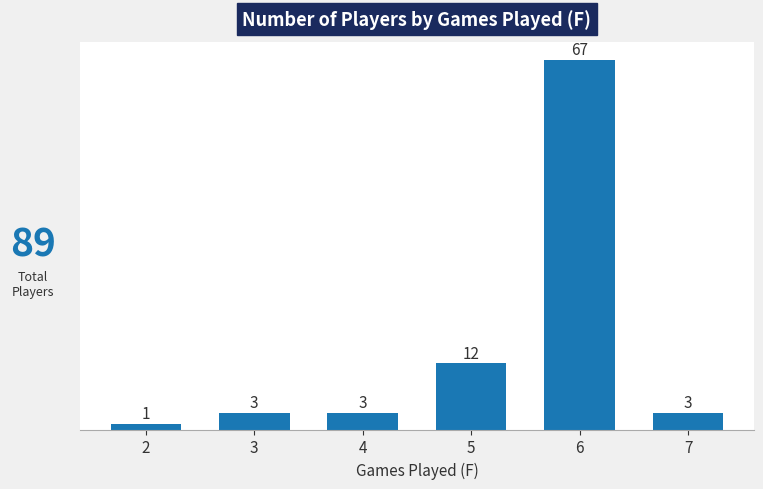

Read the value at 6, to the nearest 10.

70